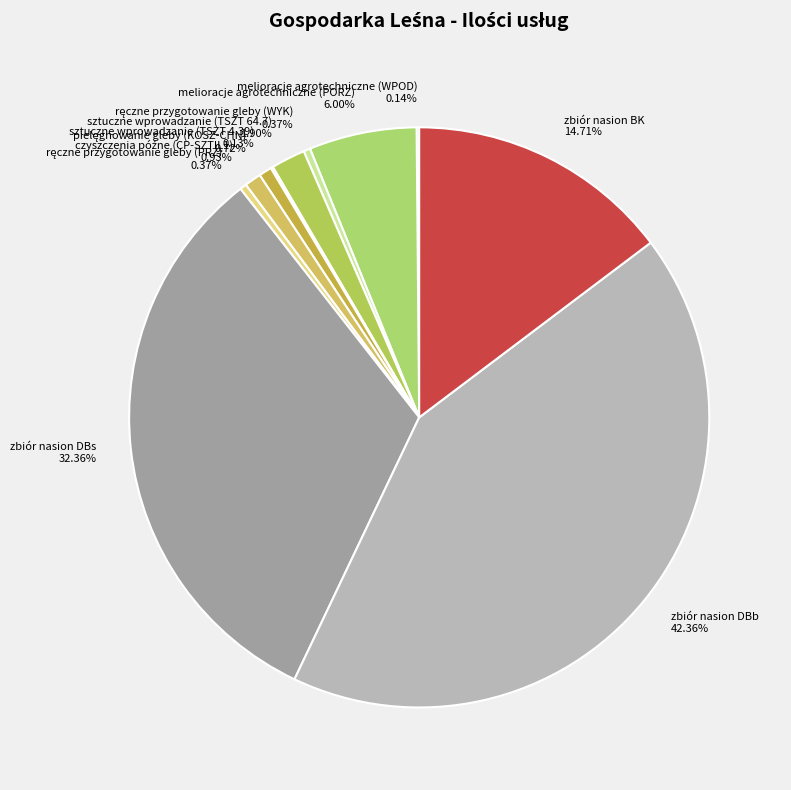

Does zbiór nasion DBs represent more than half of the total?

No